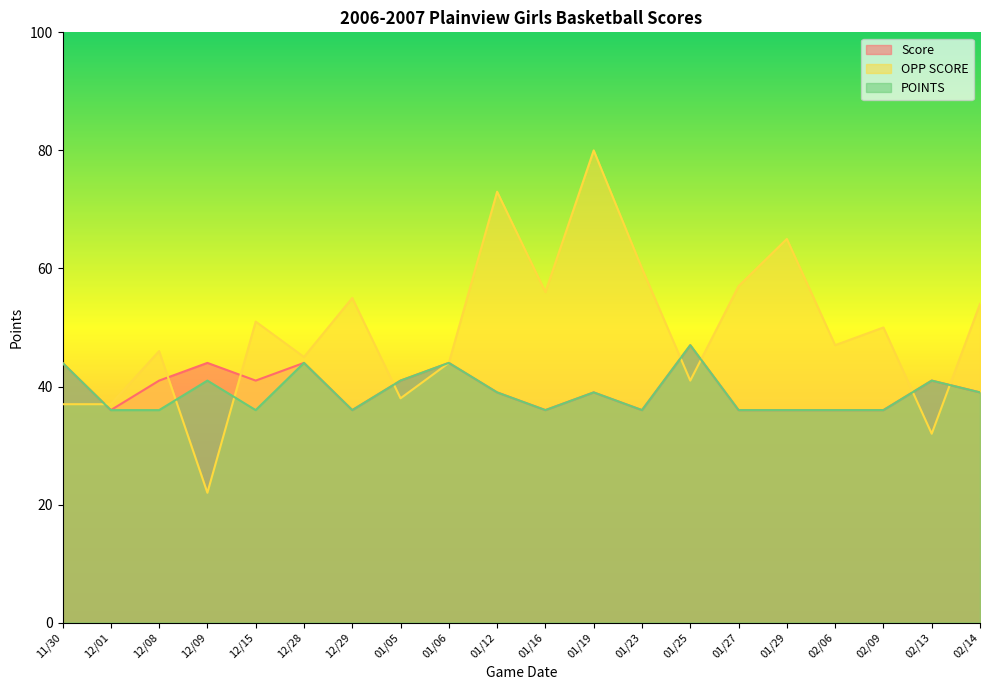

At which label is Score closest to 41?

12/08